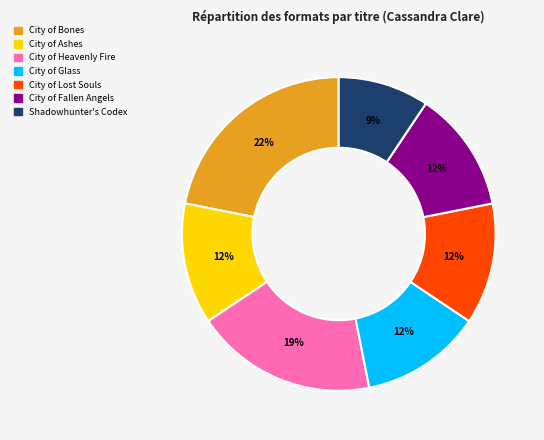

The City of Ashes slice represents 12% of the pie. True or false?

True